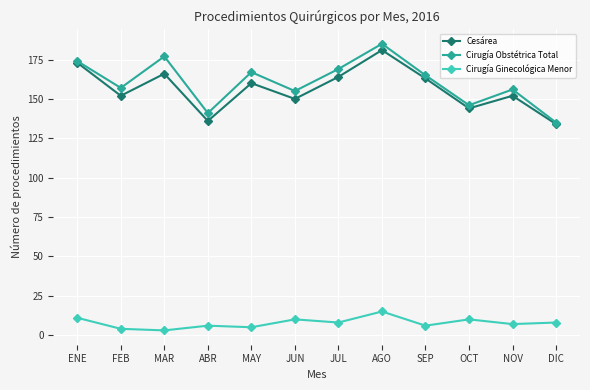

Which series has the widest spread of values?

Cirugía Obstétrica Total